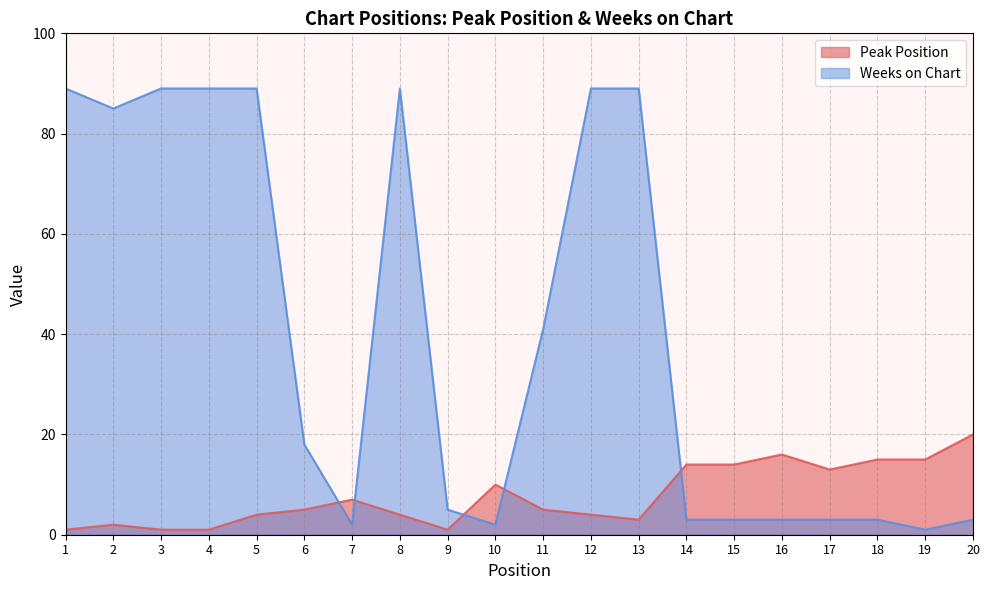

What is the spread (max minus min) of values at 14?

11